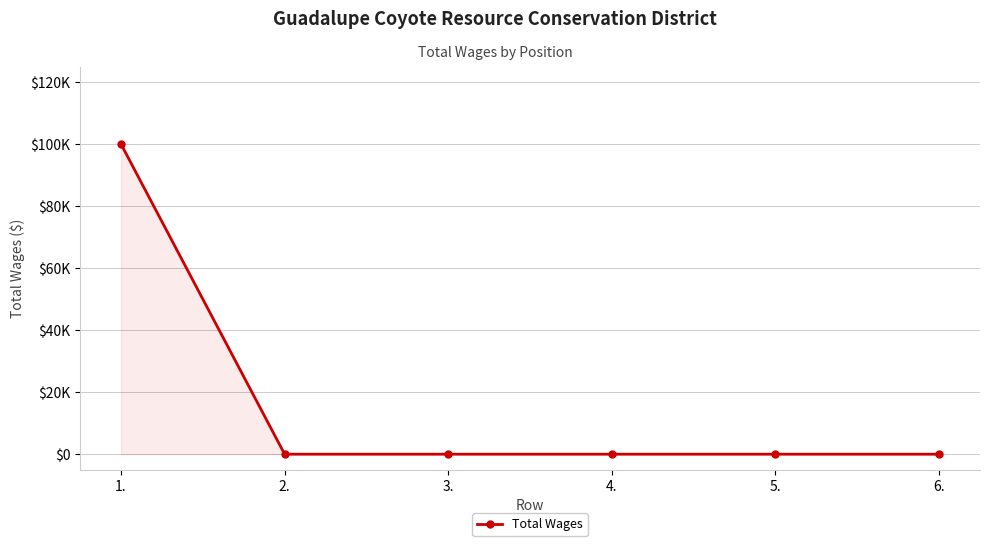

What is the sum of all values?

100000